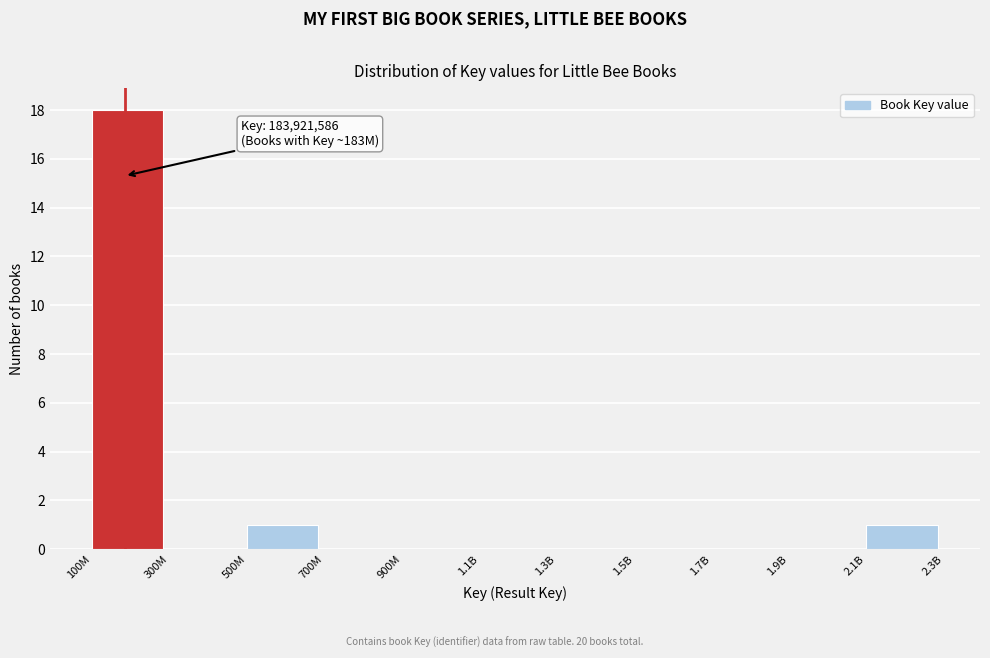

Reading left to right, what are all the values shown in this chart?

100M=18	300M=0	500M=1	700M=0	900M=0	1.1B=0	1.3B=0	1.5B=0	1.7B=0	1.9B=0	2.1B=1